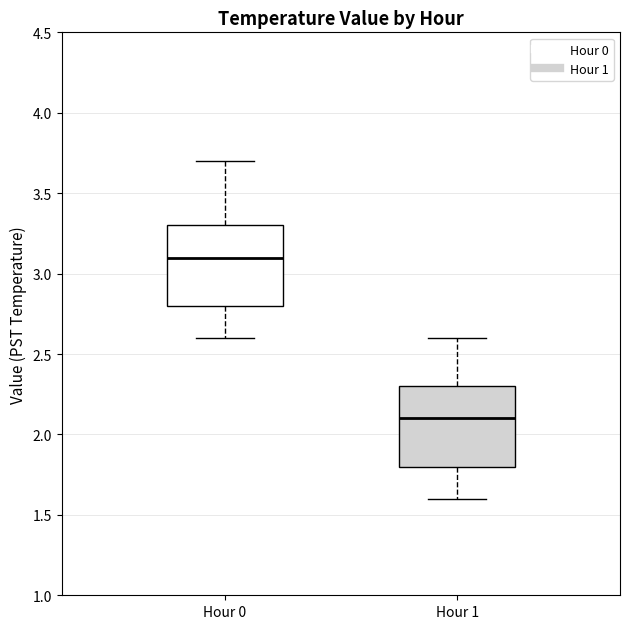

Reading left to right, read every box against the y-axis: the position of its median line, the range the box covers, and the ends of its whiskers. The values are not printed on the chart, so give them approximately, as read against the axis.

Hour 0: median 3.1, box 2.8 to 3.3, whiskers 2.6 to 3.7
Hour 1: median 2.1, box 1.8 to 2.3, whiskers 1.6 to 2.6